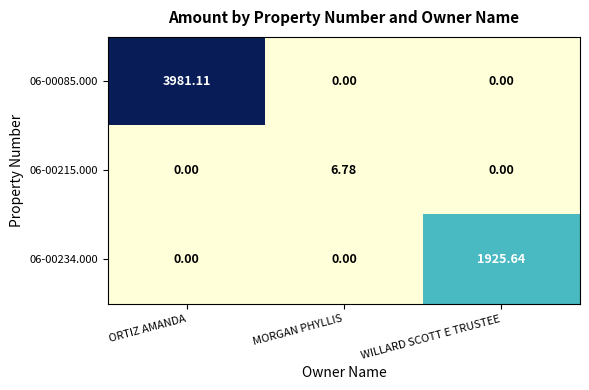

What is the total value across all series at ORTIZ AMANDA?

3981.1